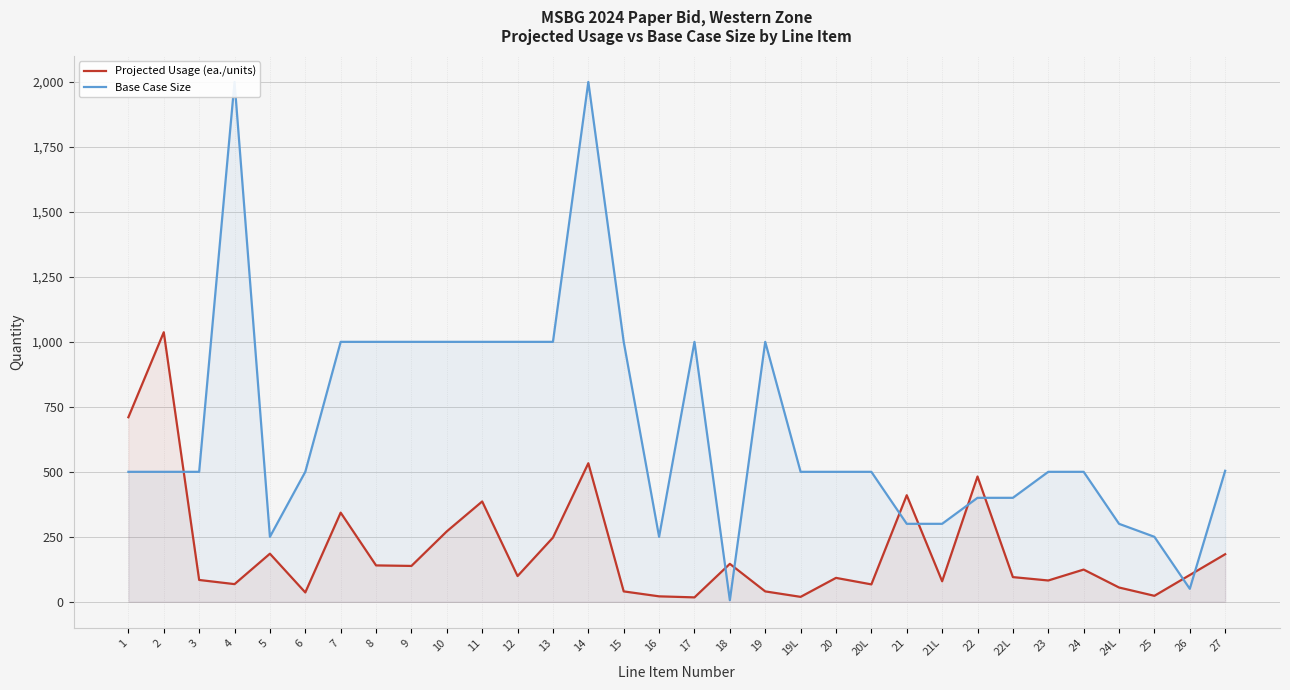

What is the label of the 31st point from the left?

26